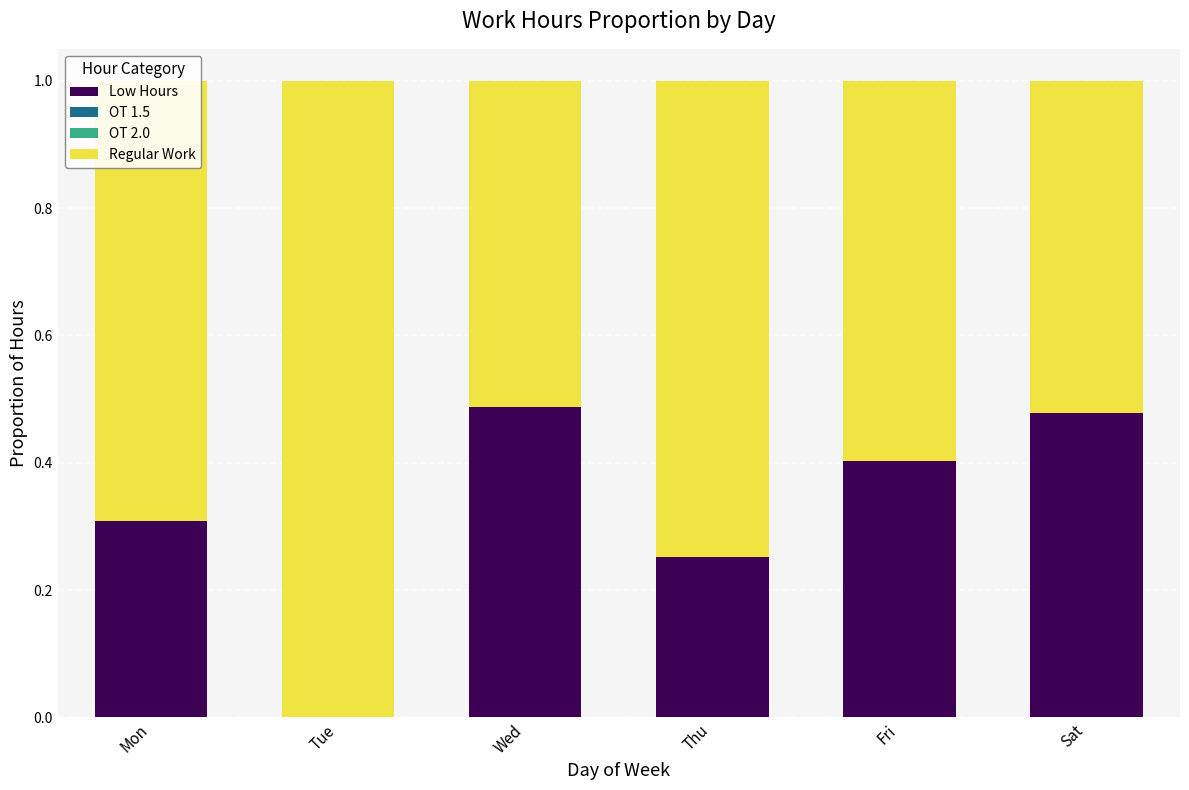

True or false: Low Hours has a value of 0.0 at Tue.

True